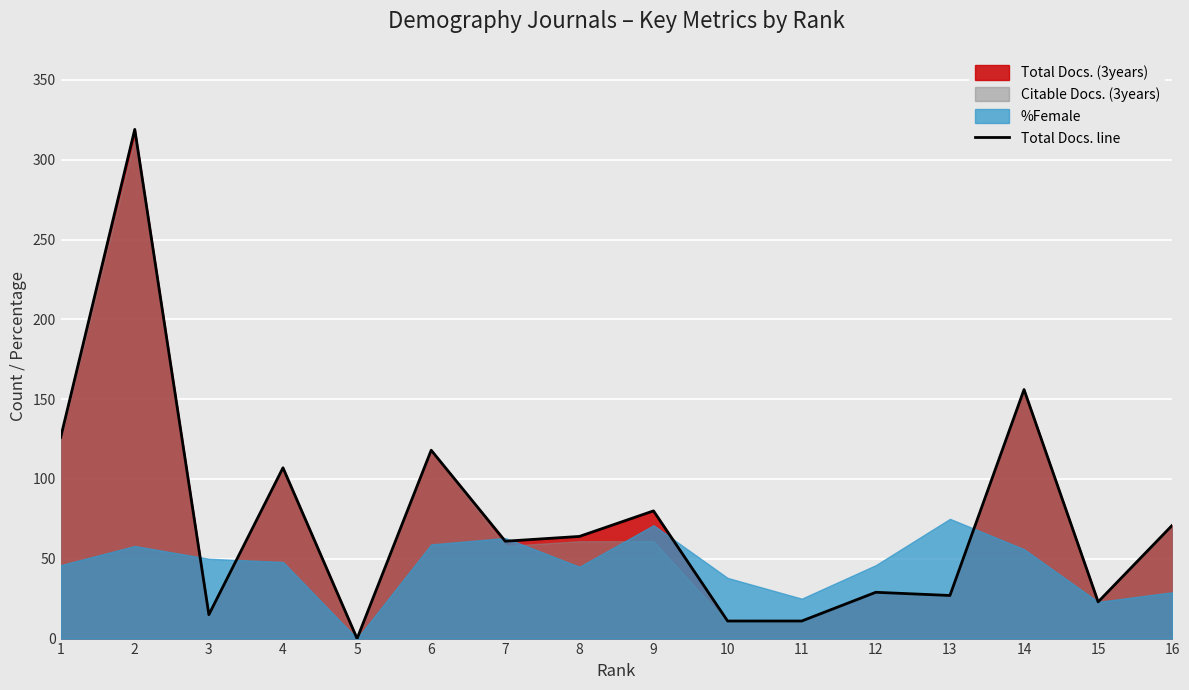

True or false: the data shows 64 at 8.

True